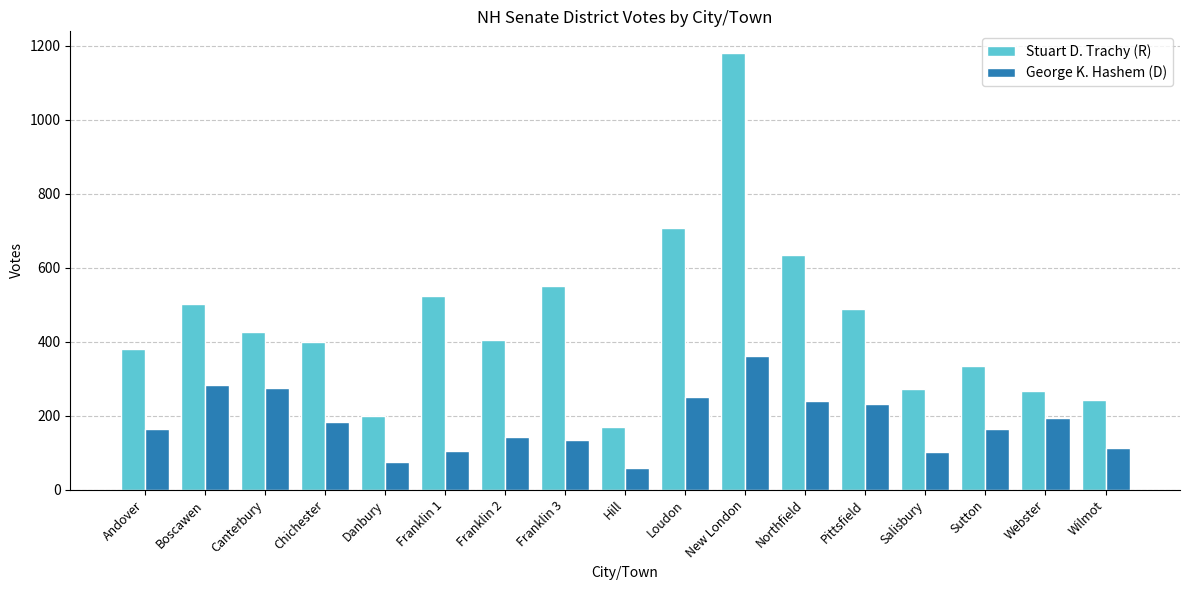

What is the label of the 14th bar from the right?

Chichester